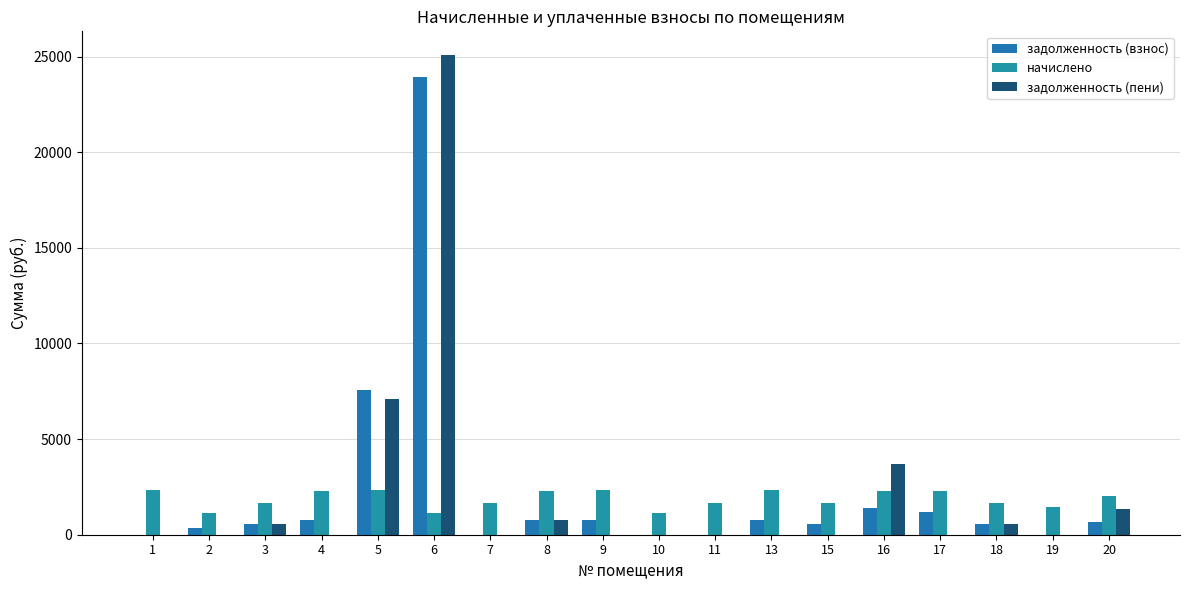

What is the maximum value for задолженность (пени)?

25064.8